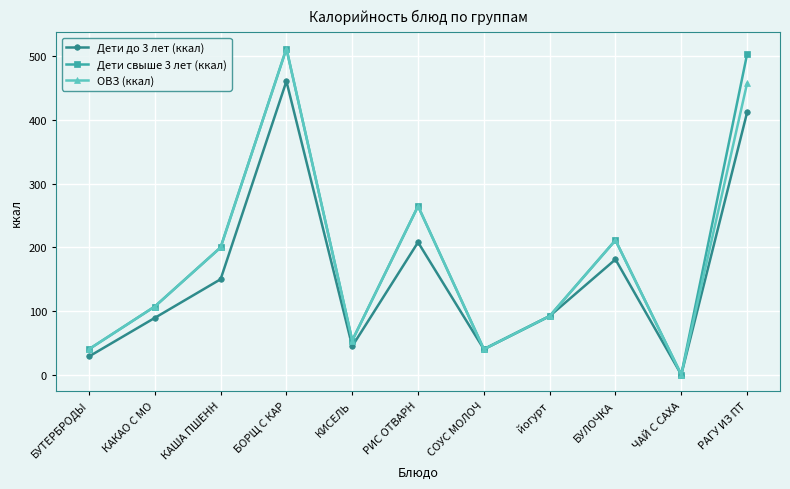

At which category is the sum across all series the highest?

БОРЩ С КАР